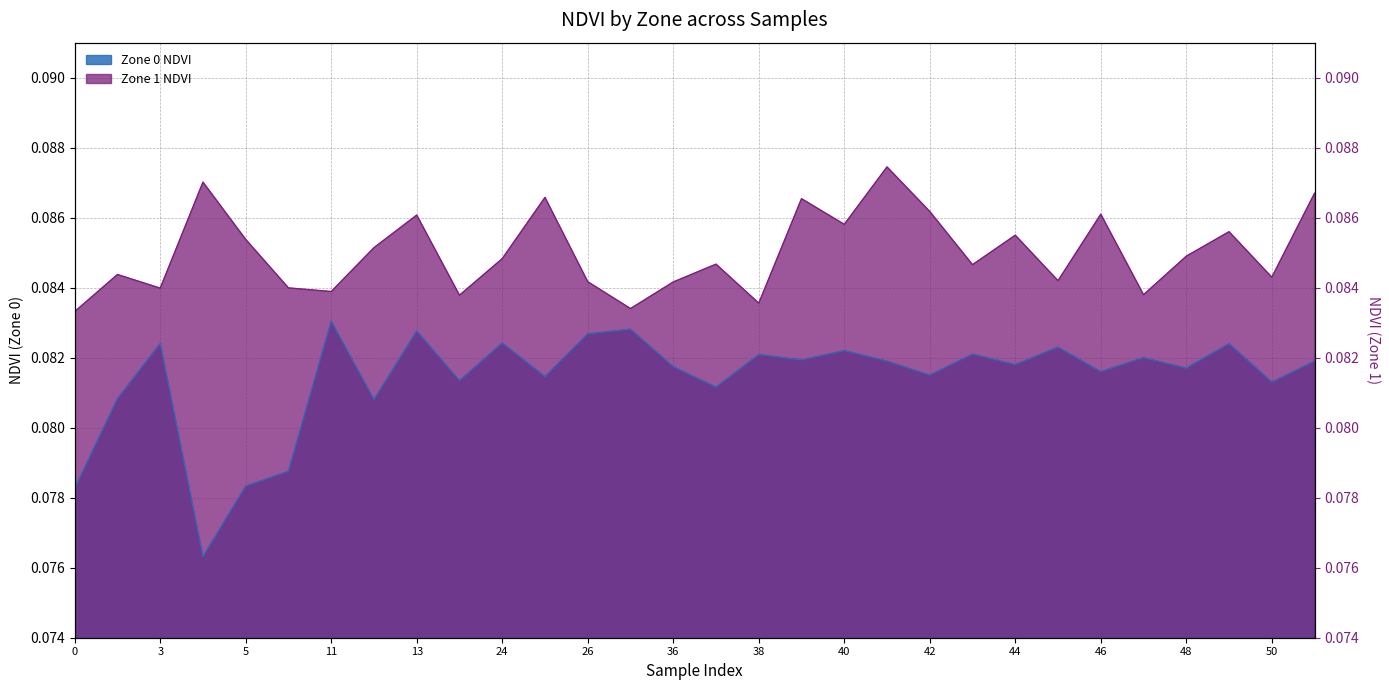

What is the value of the Zone 0 NDVI point at the 5th from the left?

0.1